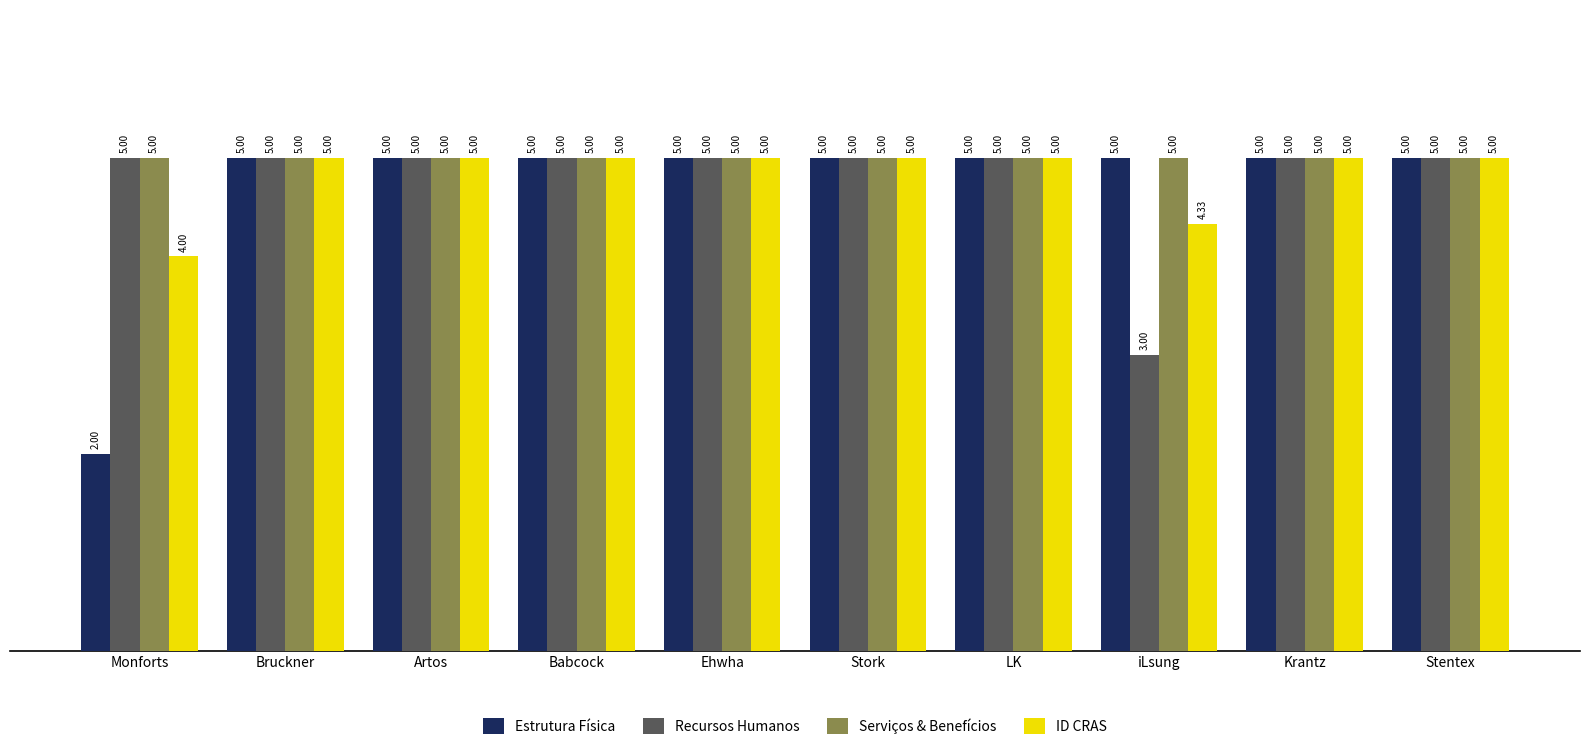

What is the sum of the Estrutura Física values at Bruckner and Krantz?

10.0